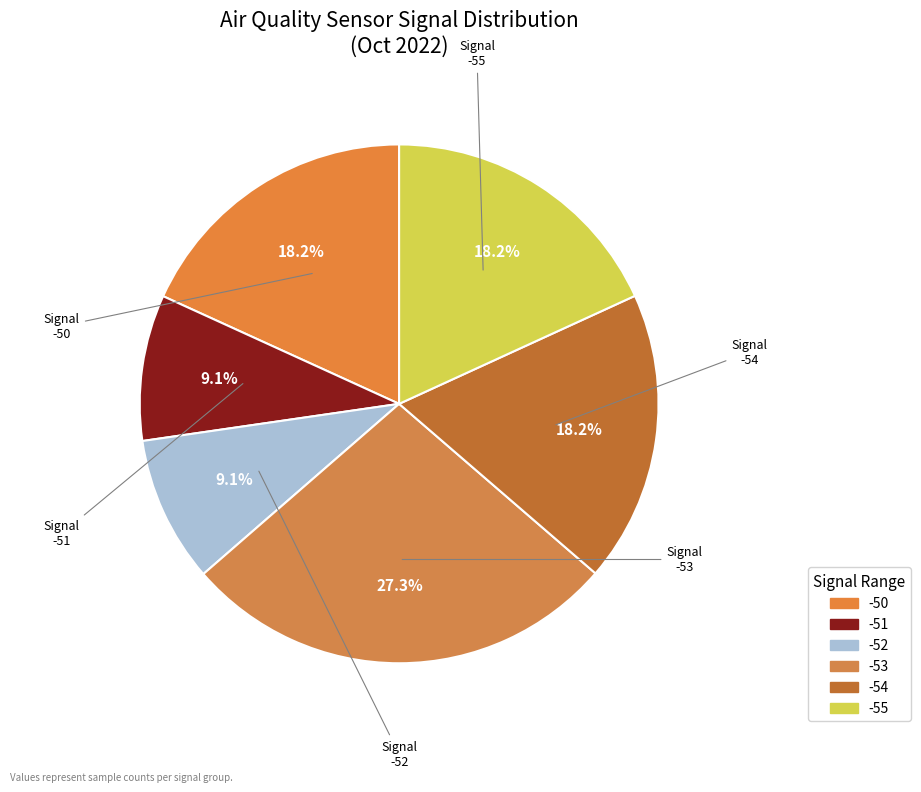

How many slices are in this pie chart?

6